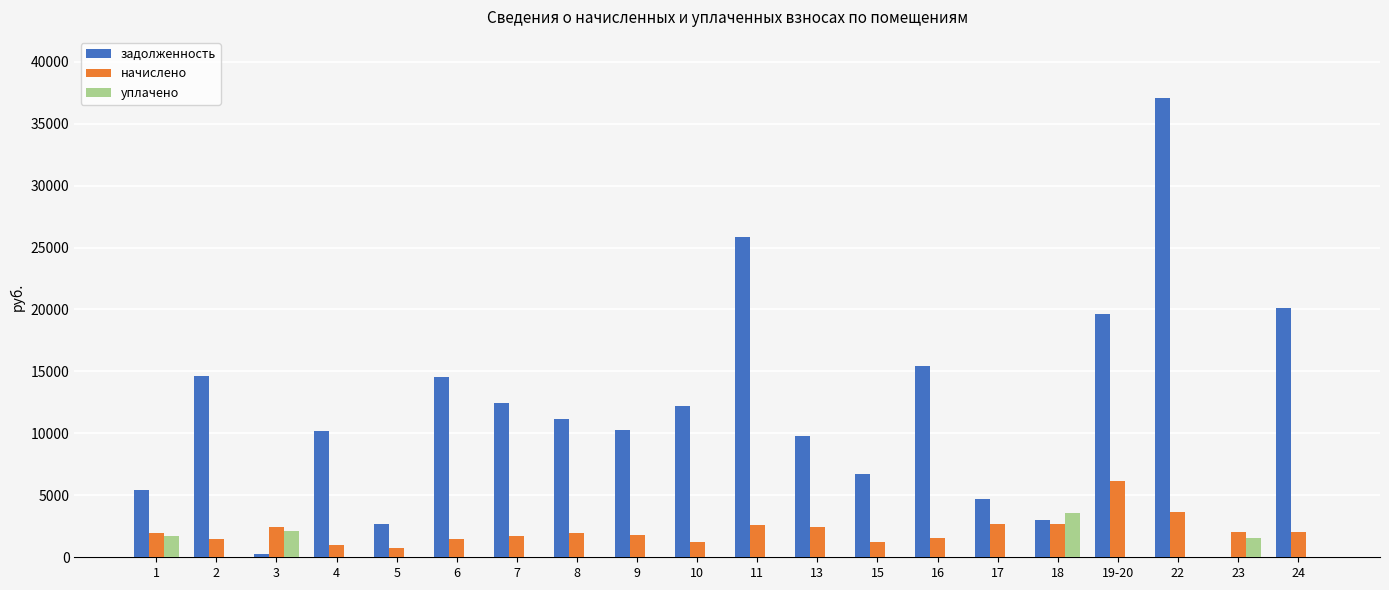

What is the greatest value displayed?

37064.4